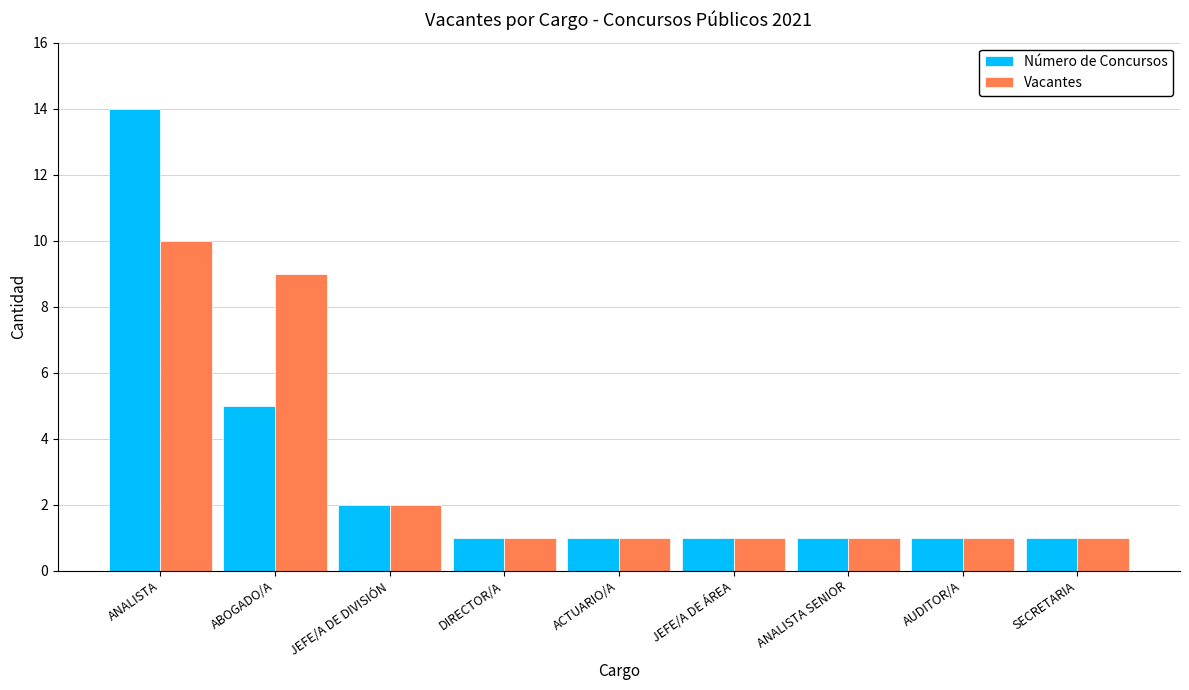

At which category is the sum across all series the highest?

ANALISTA